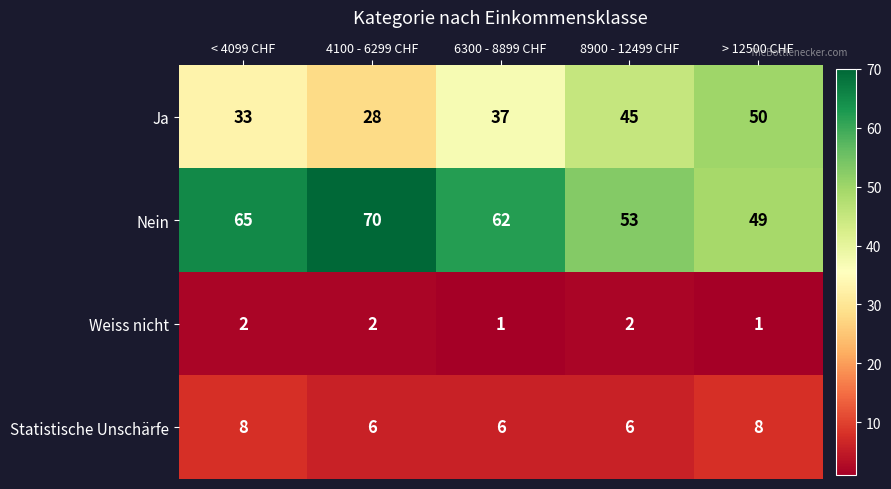

What is the spread (max minus min) of values at < 4099 CHF?

63